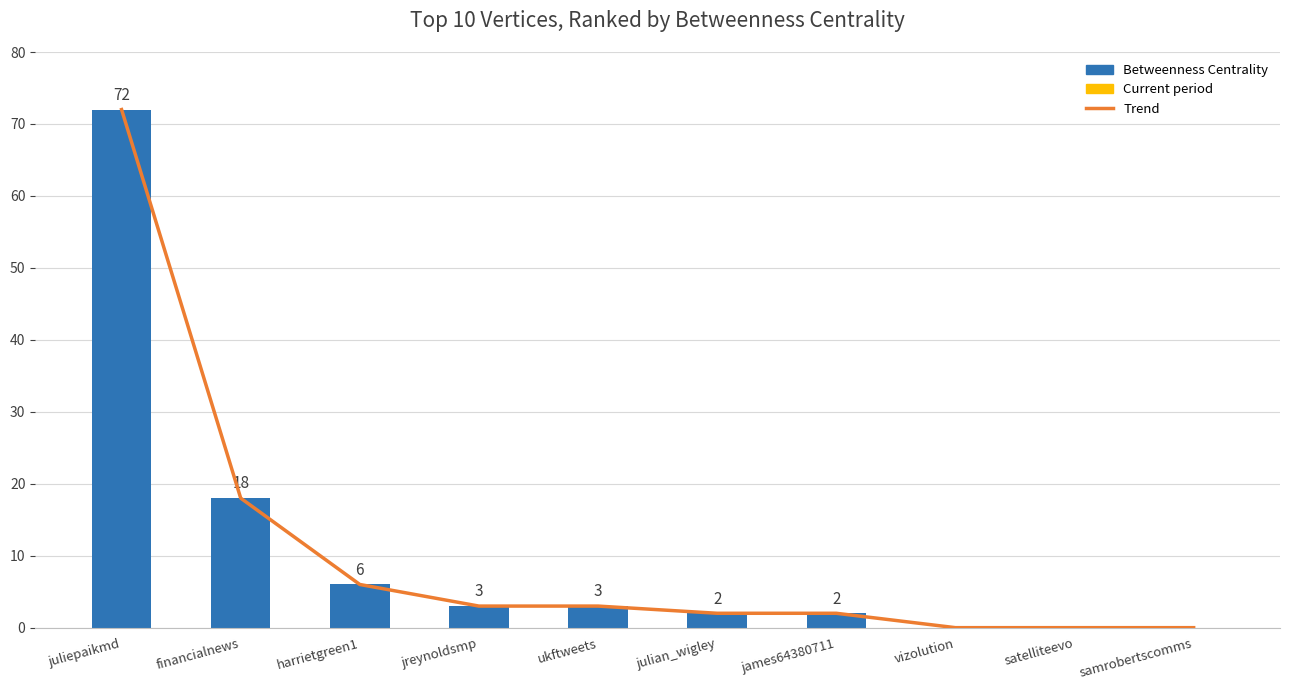

What is the average value?

11